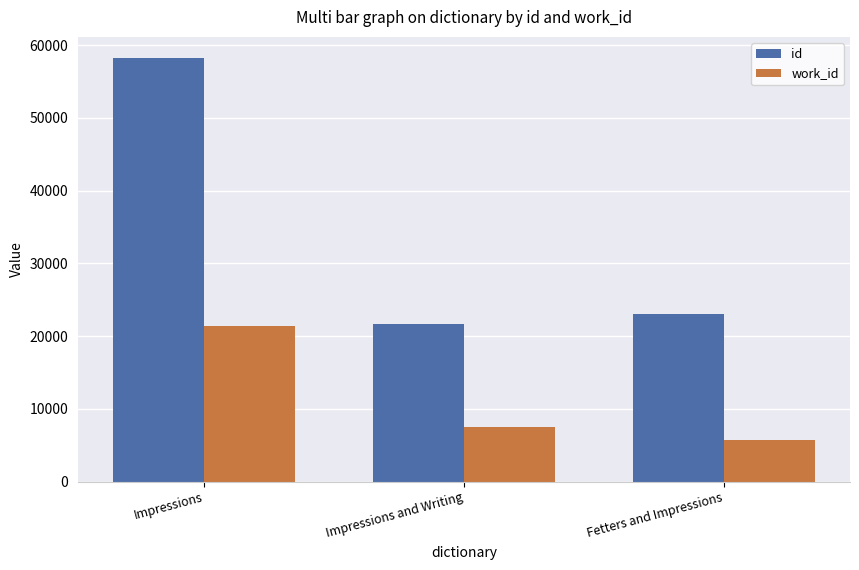

The work_id series shows 2965 at Impressions and Writing. True or false?

False